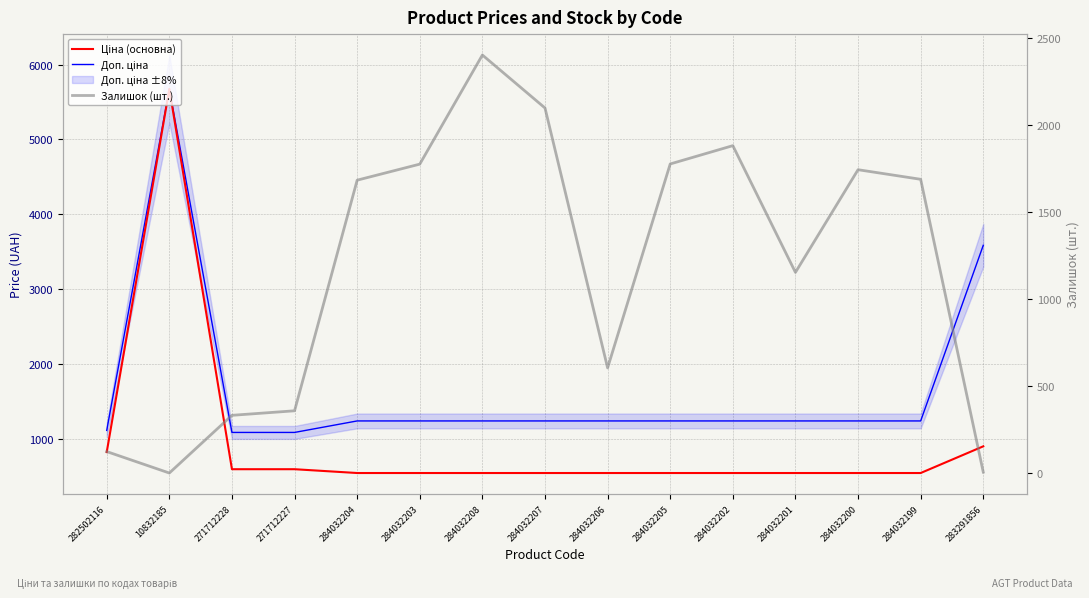

Rank the series at 284032207 from highest to lowest value.

Залишок (шт.), Доп. ціна, Ціна (основна)